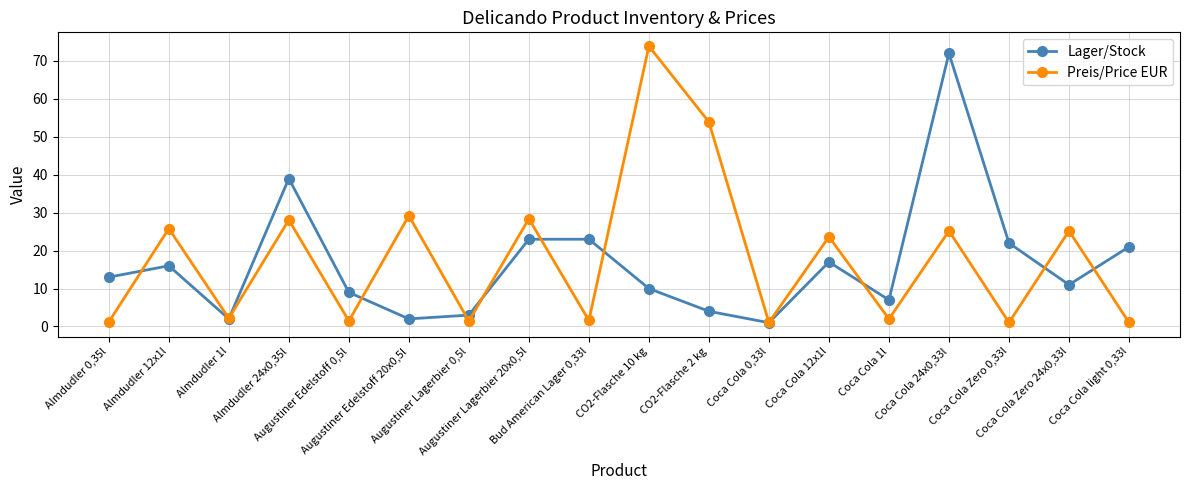

The Lager/Stock series shows 13.0 at Almdudler 0,35l. True or false?

True